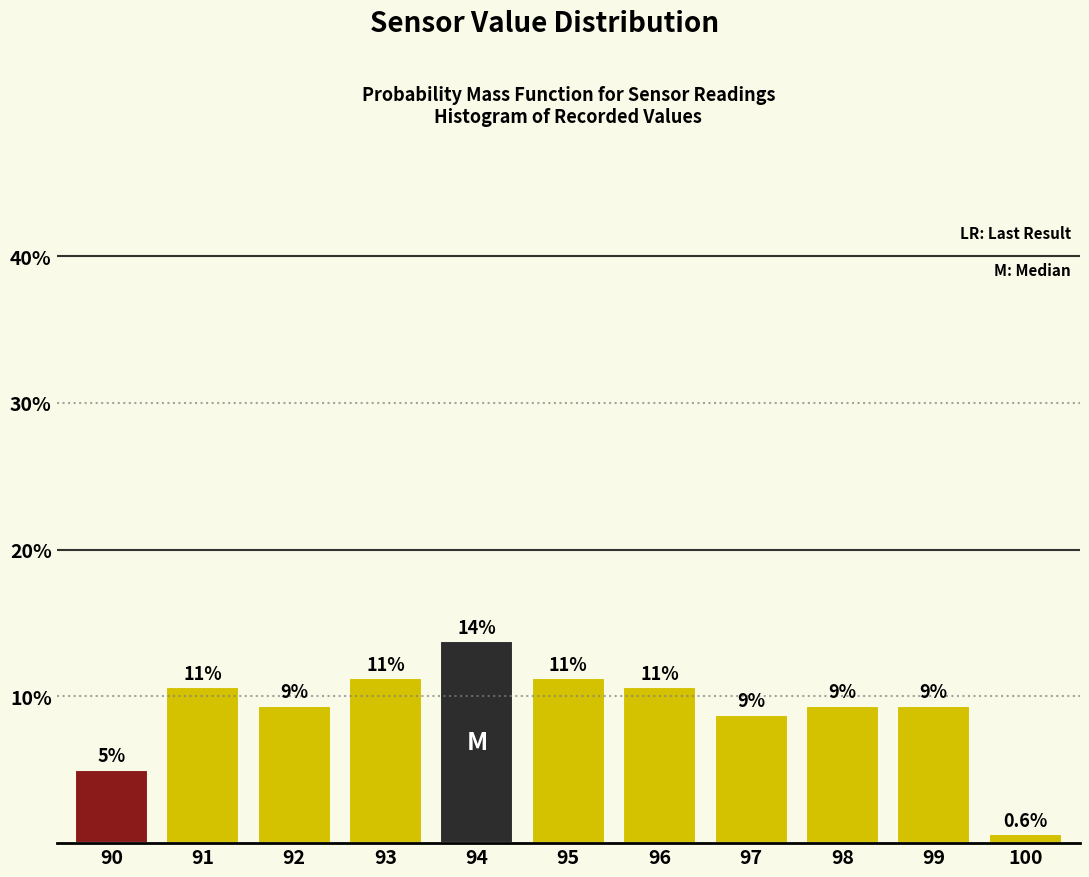

Are the bars horizontal?

No